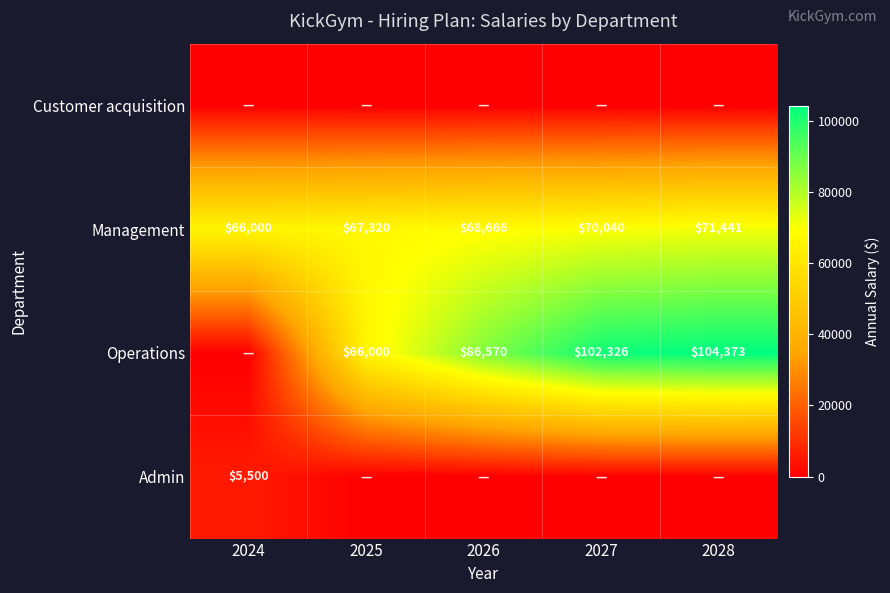

True or false: Management has a value of 66000 at 2024.

True